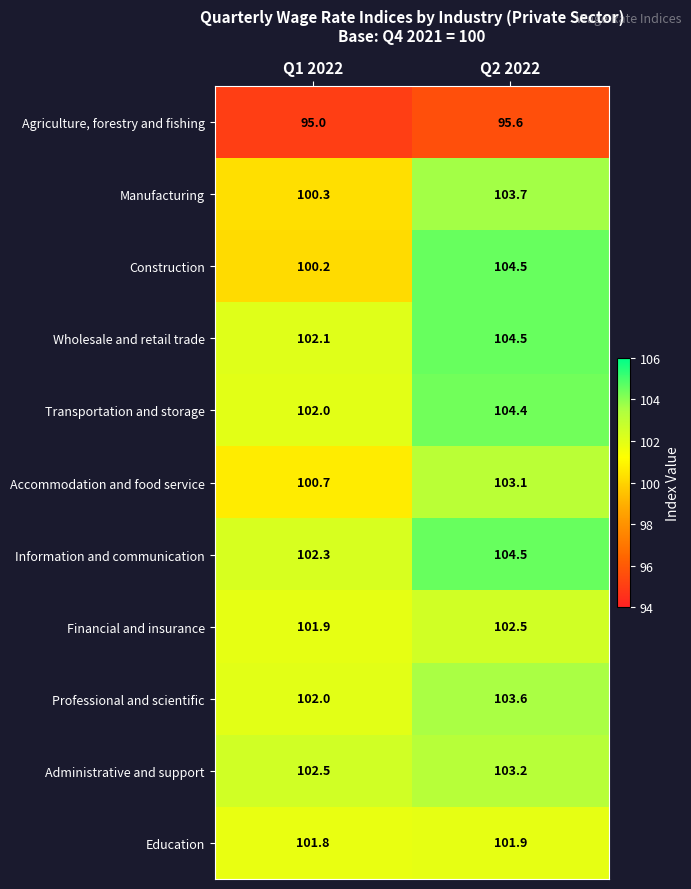

Between Q1 2022 and Q2 2022, which series saw the biggest shift?

Construction